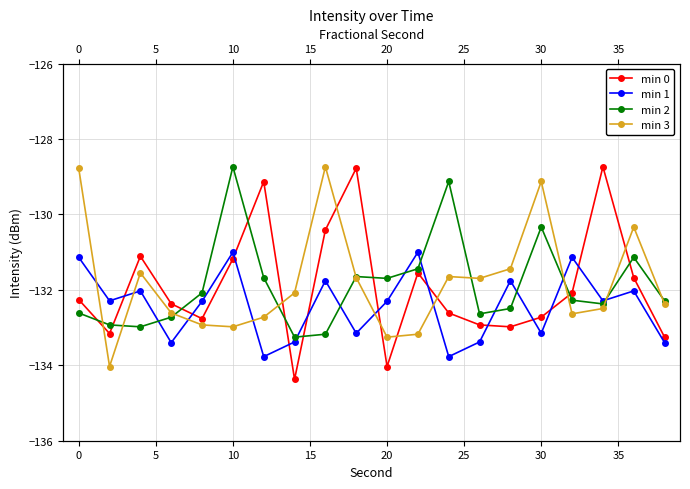

What is the difference between the second highest and second lowest values in the min 0 series?

5.3